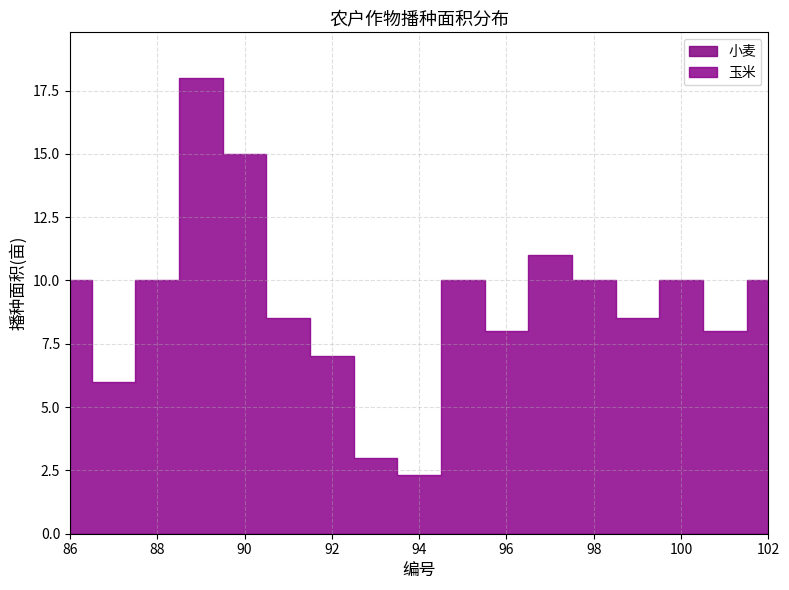

At how many categories does at least one series exceed 3?

15